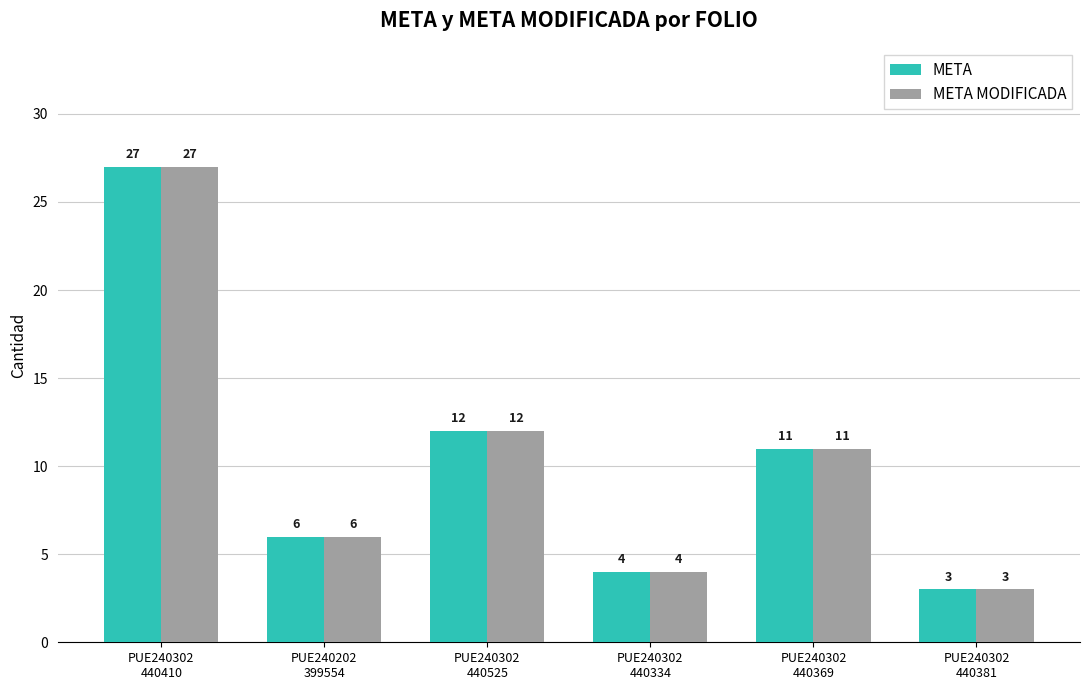

Where does the META MODIFICADA series first go above 11?

PUE240302
440410